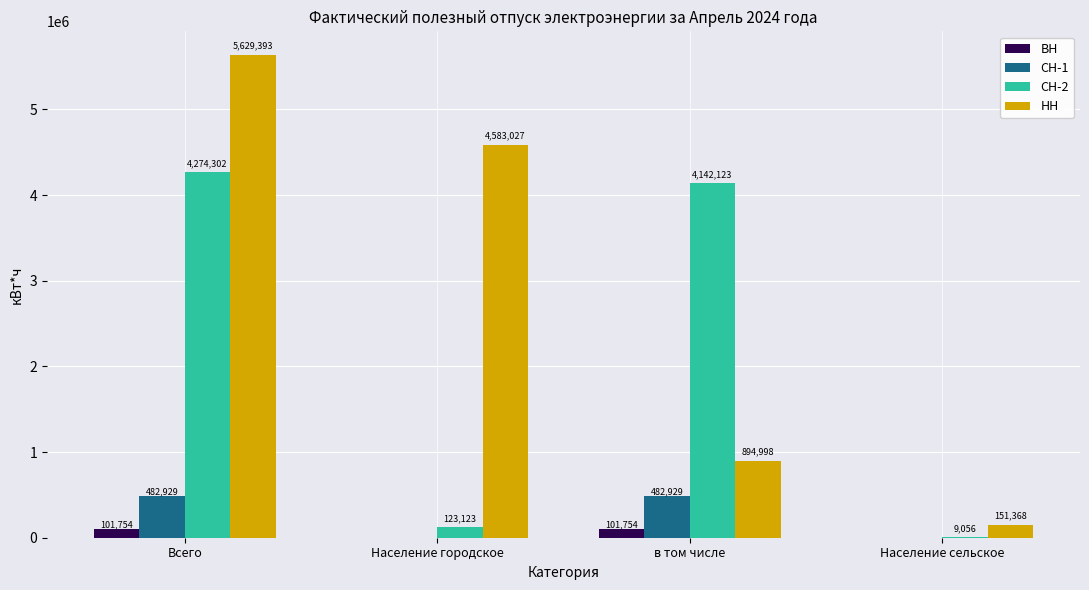

Which label corresponds to the largest value in the chart?

Всего